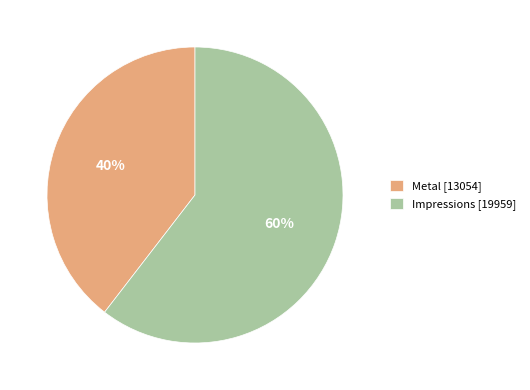

Between Impressions [19959] and Metal [13054], which is larger?

Impressions [19959]